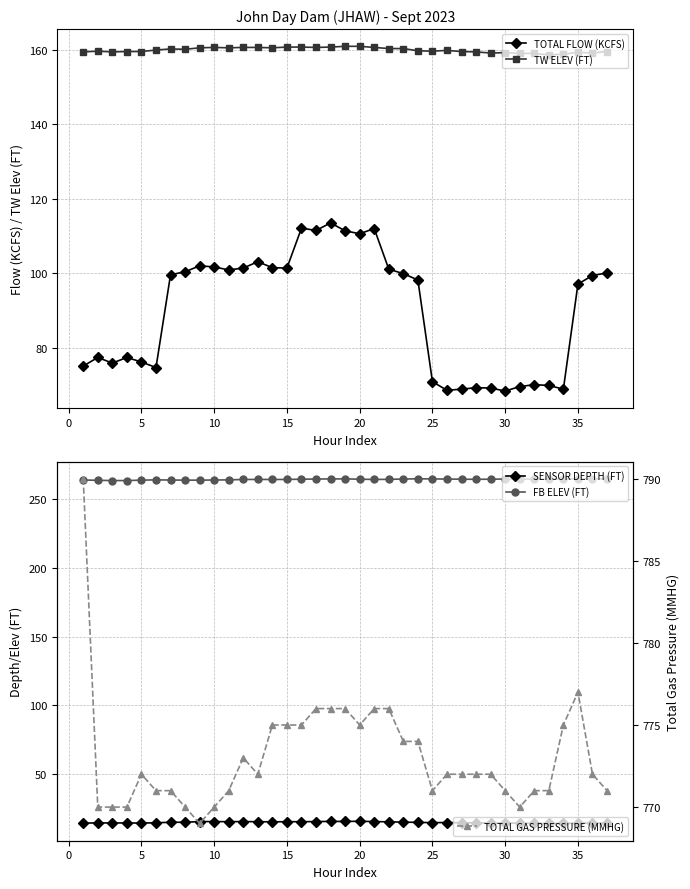

What is the difference between the highest and lowest values at 35?

753.6